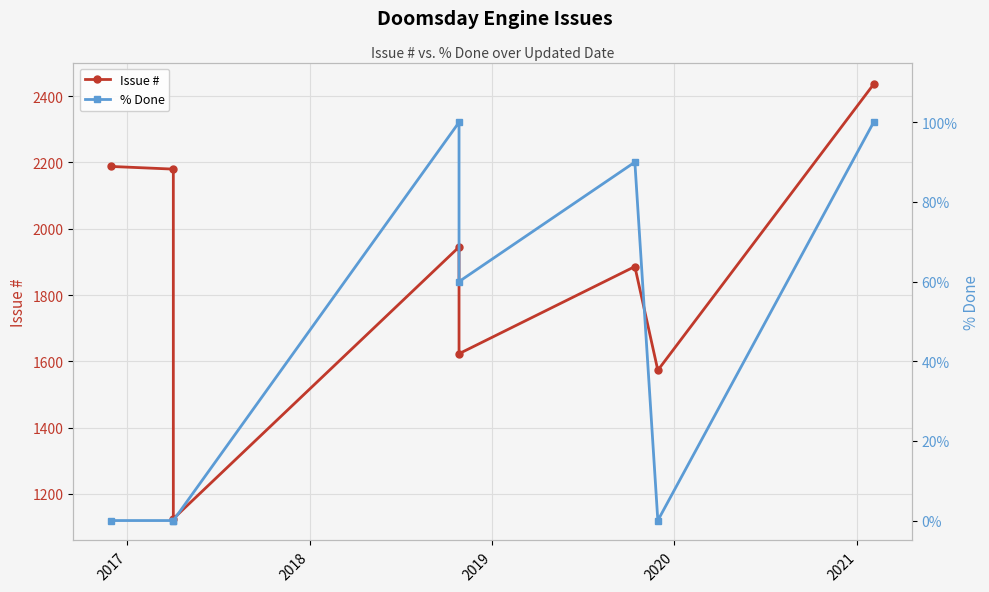

List the series in order of their peak value, lowest first.

% Done, Issue #